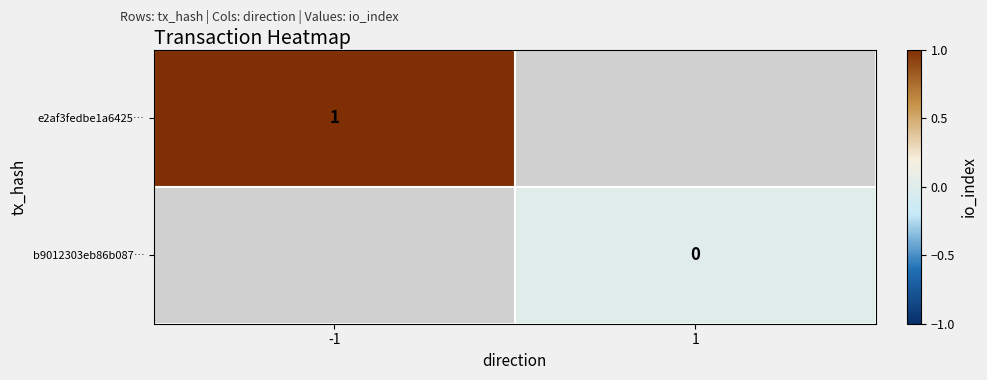

How many series are shown in this chart?

2